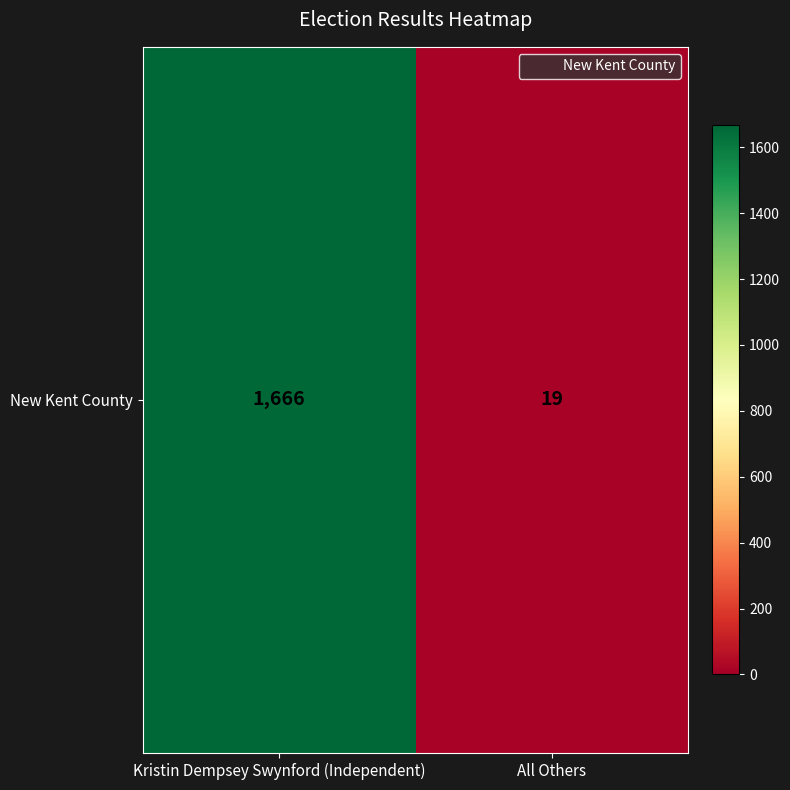

Which label corresponds to the smallest value in the chart?

All Others